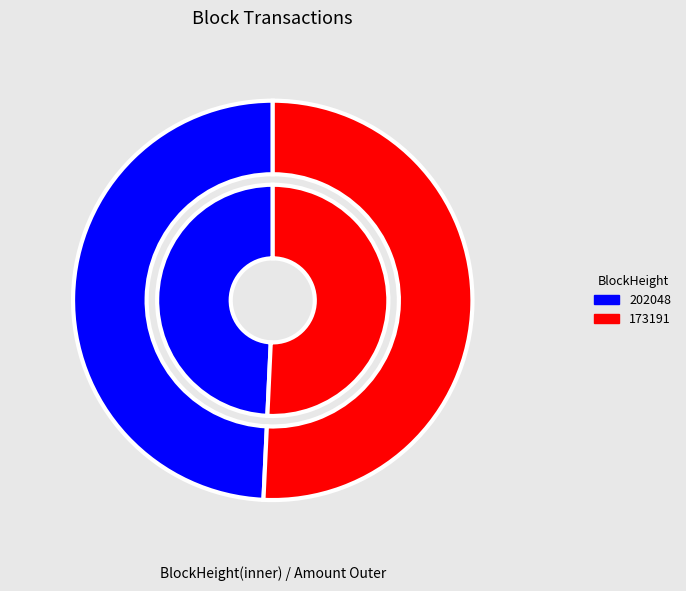

True or false: 202048 accounts for 1% of the total.

False